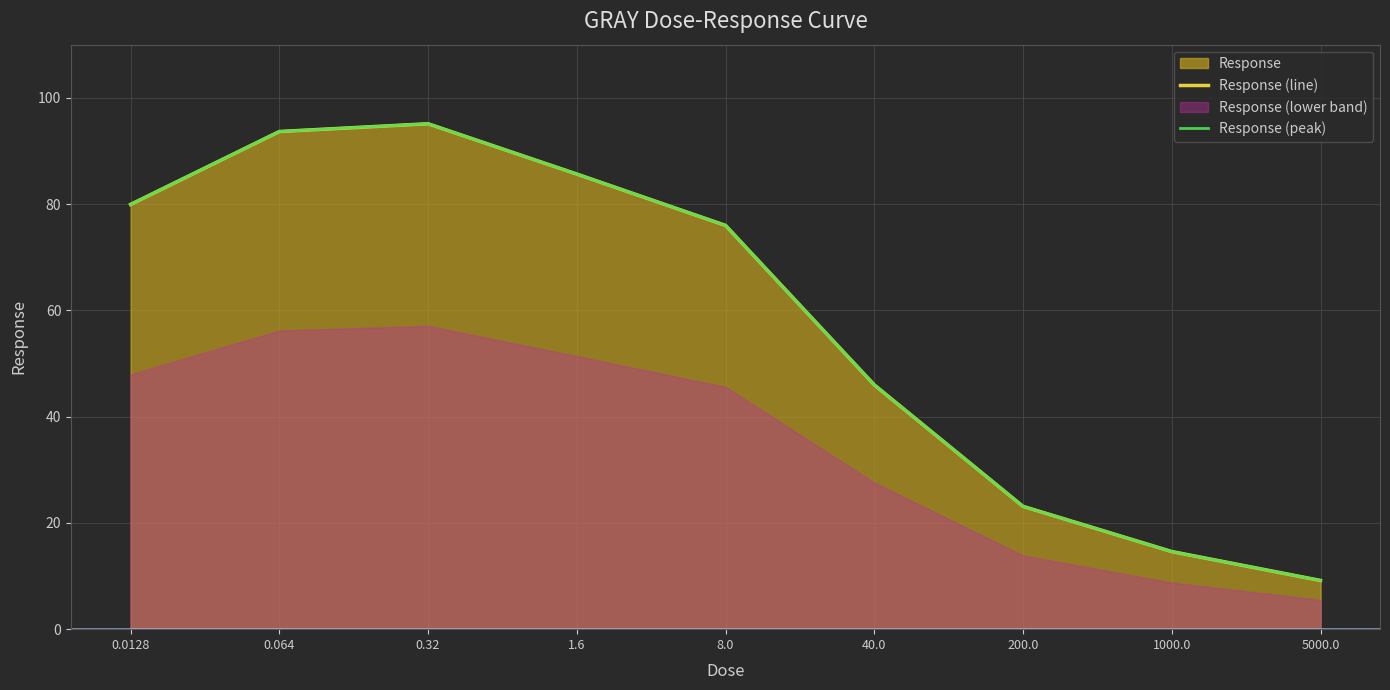

True or false: Response (peak) has a value of 129.1 at 0.064.

False